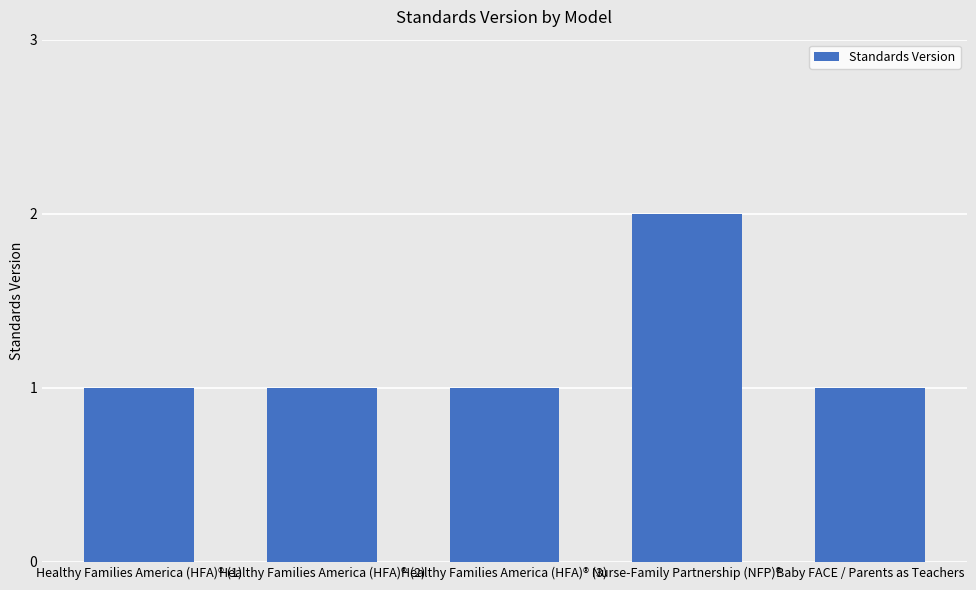

What position from the right is Healthy Families America (HFA)® (1)?

5